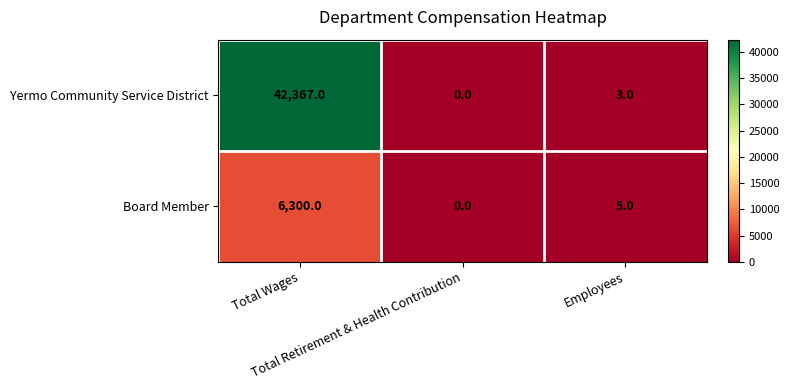

How many series are shown in this chart?

2